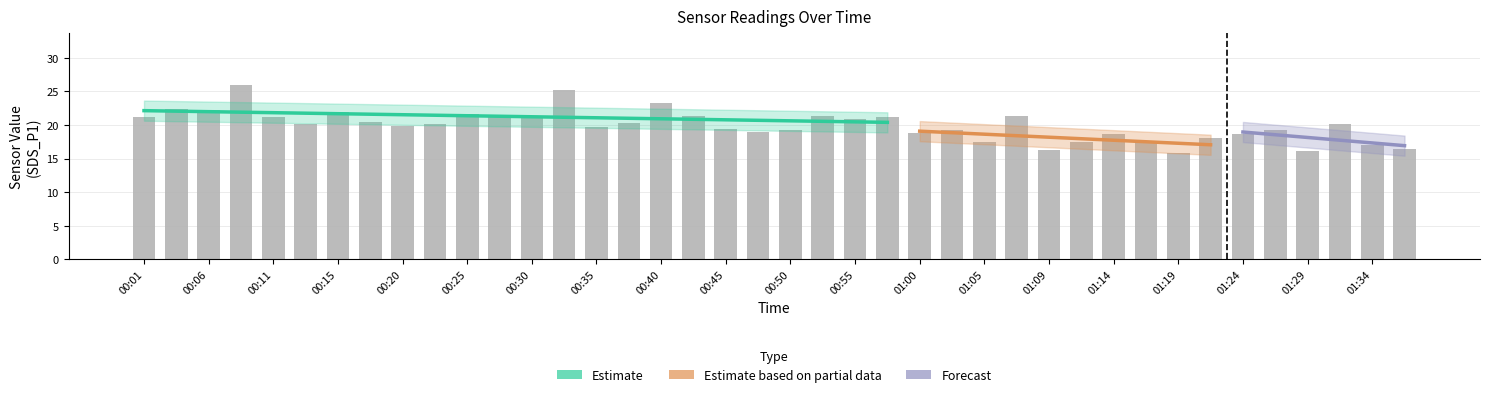

What position from the right is 00:23?

31